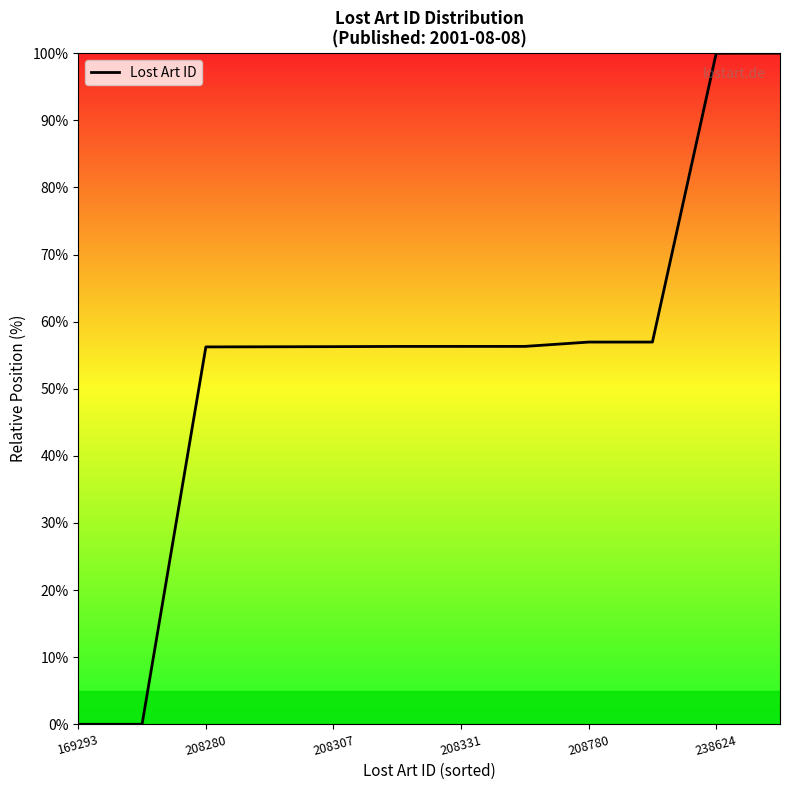

What is the maximum value shown in the chart?

100.0